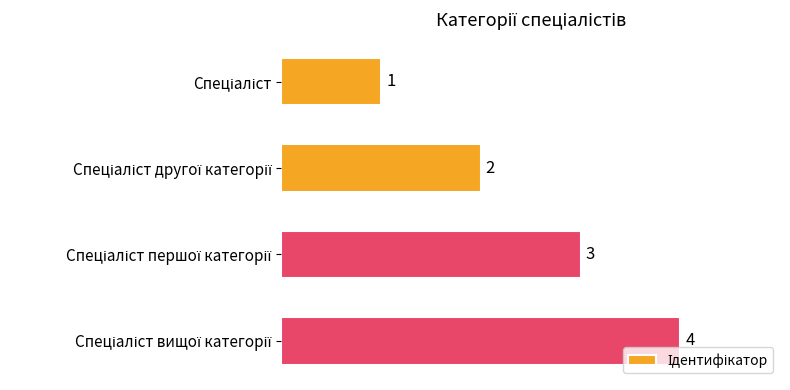

What is the value of the 1st bar from the top?

1